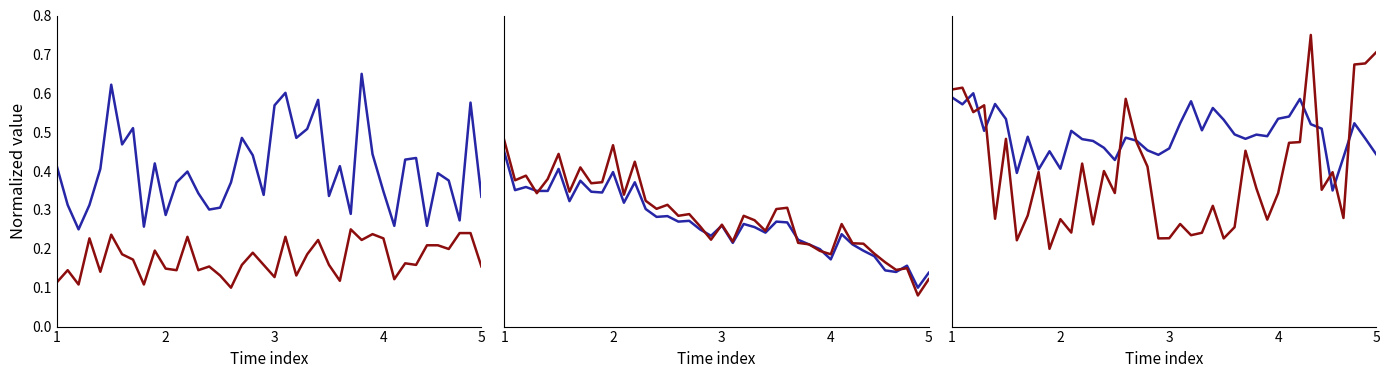

Which series changed the most between 7 and 35?

BME280_humidity